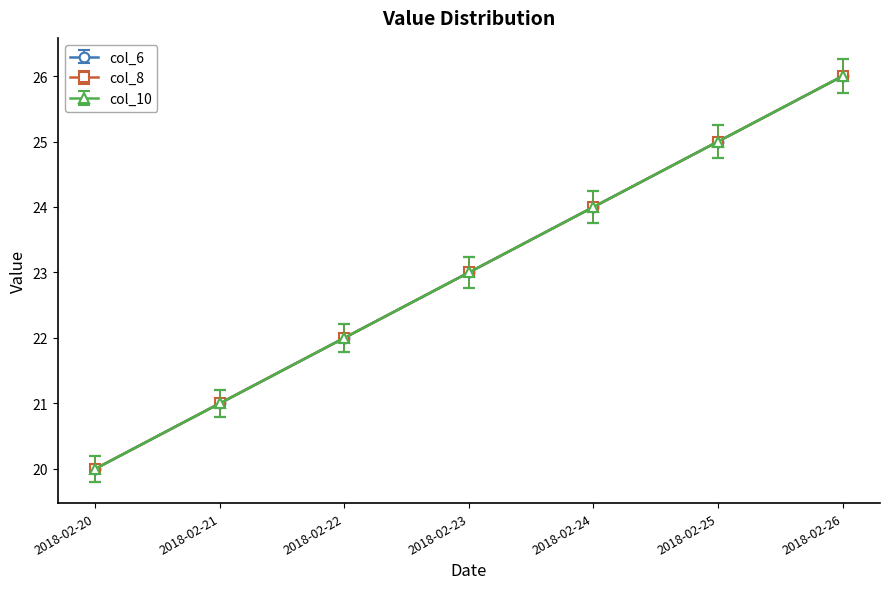

Rank the series at 2018-02-20 from lowest to highest value.

col_8, col_6, col_10